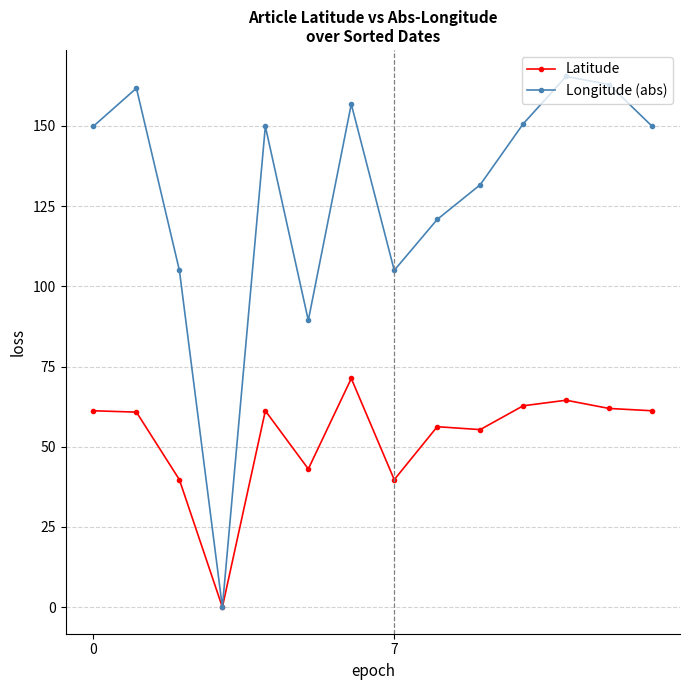

What is the value of the Longitude (abs) point at the 14th from the left?

149.9